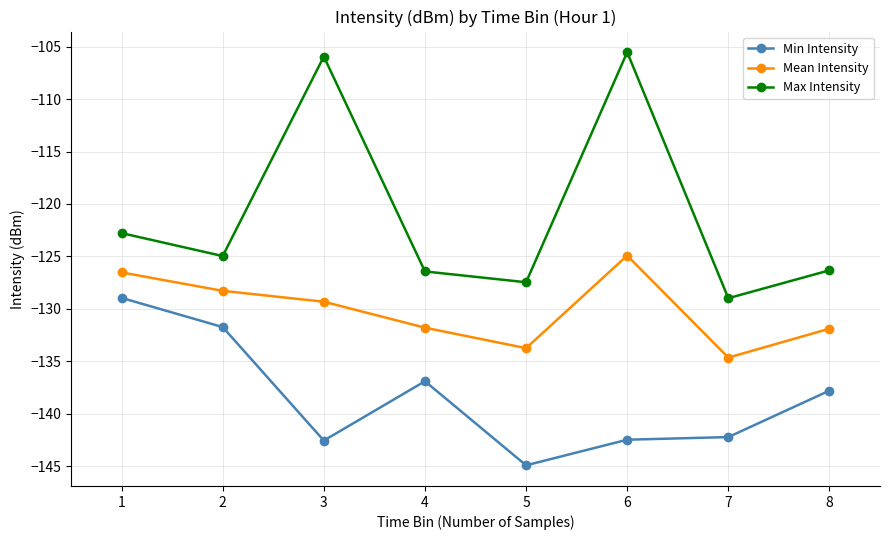

How many interior local peaks does the Mean Intensity series have?

1